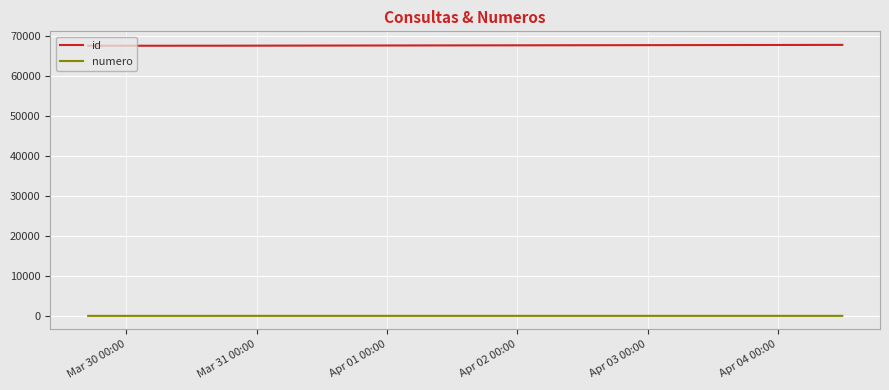

What are all the series names shown in the legend?

id, numero